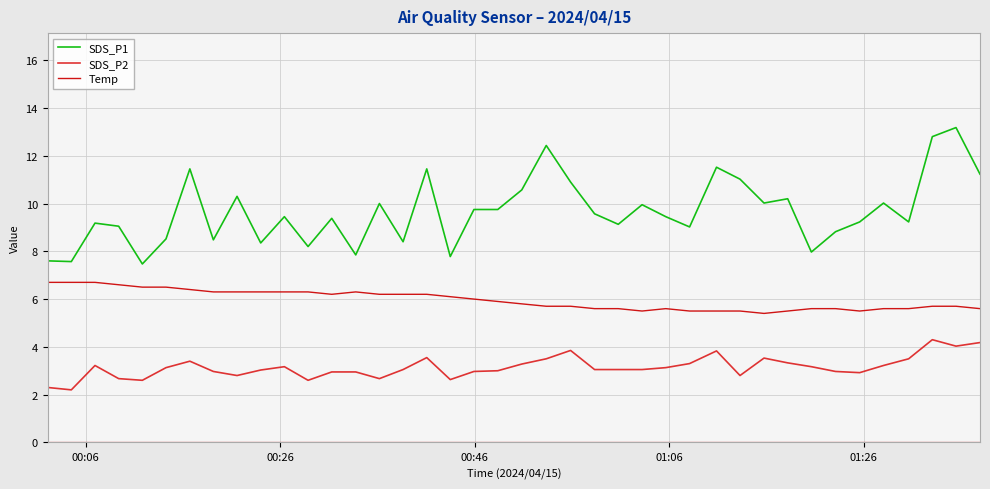

List the series in order of their overall mean, highest first.

SDS_P1, Temp, SDS_P2